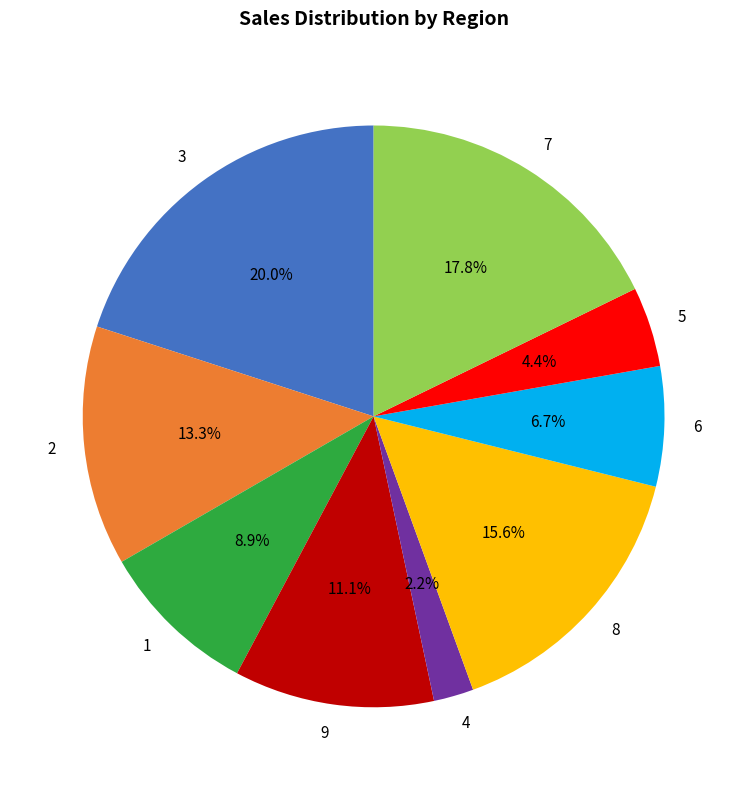

Is it true that 1 is 1% of the pie?

False